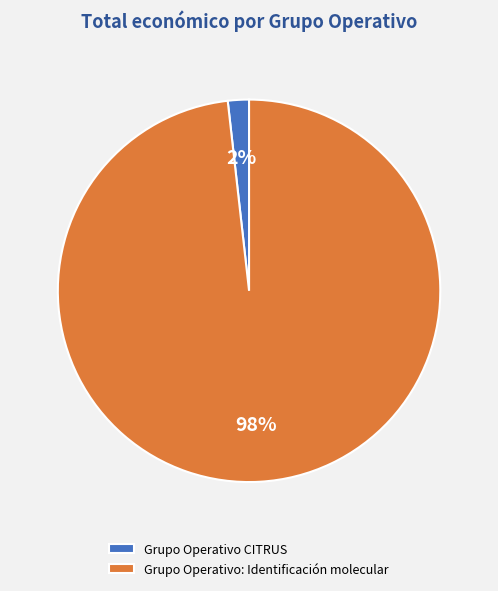

What percentage is the Grupo Operativo CITRUS slice, to the nearest percent?

2%